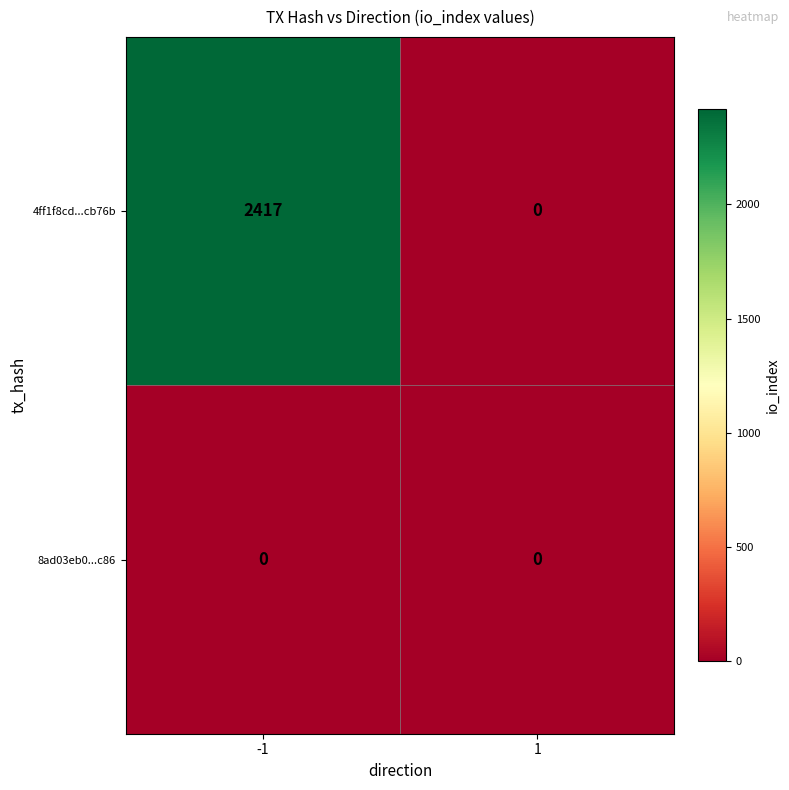

Reading right to left, list all the values displayed in this chart.

4ff1f8cd...cb76b: 1=0	-1=2417
8ad03eb0...c86: 1=0	-1=0